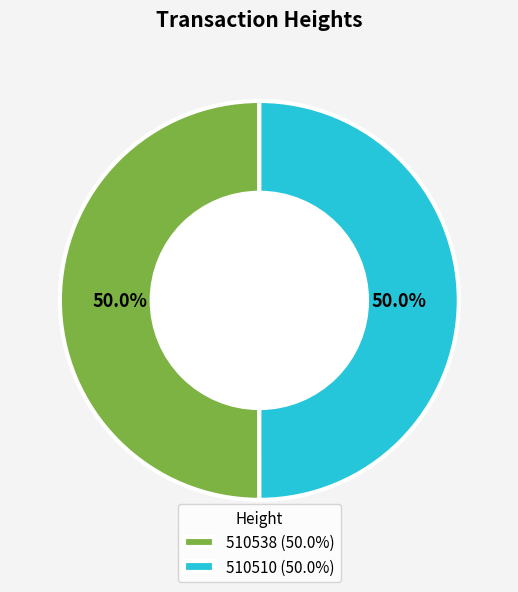

What is the total percentage of 510510 and 510538?

100.0%